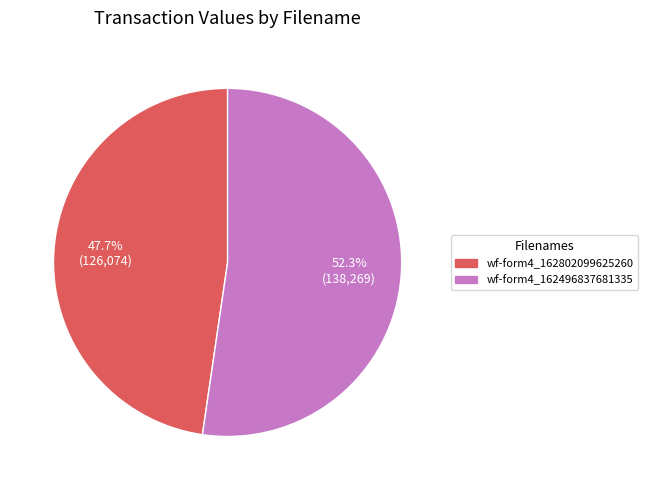

Is there a majority slice in this chart?

Yes